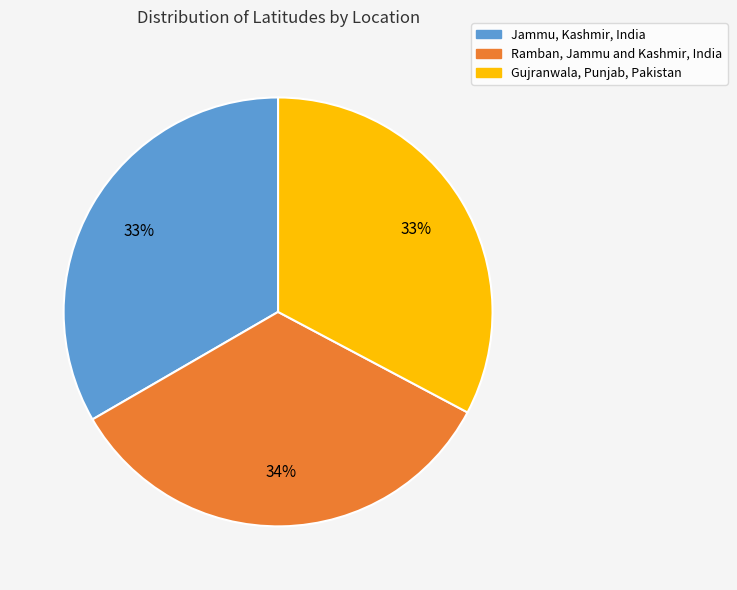

To the nearest percent, what is the average slice percentage?

33%